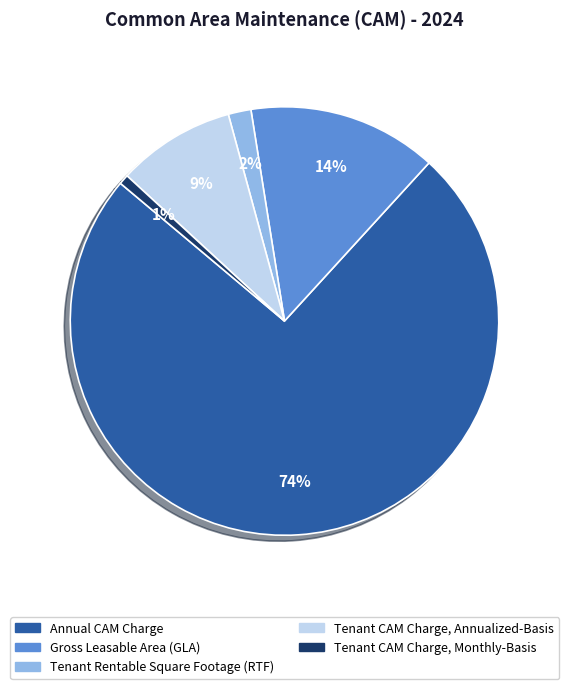

What percentage is the Gross Leasable Area (GLA) slice, to the nearest percent?

14%